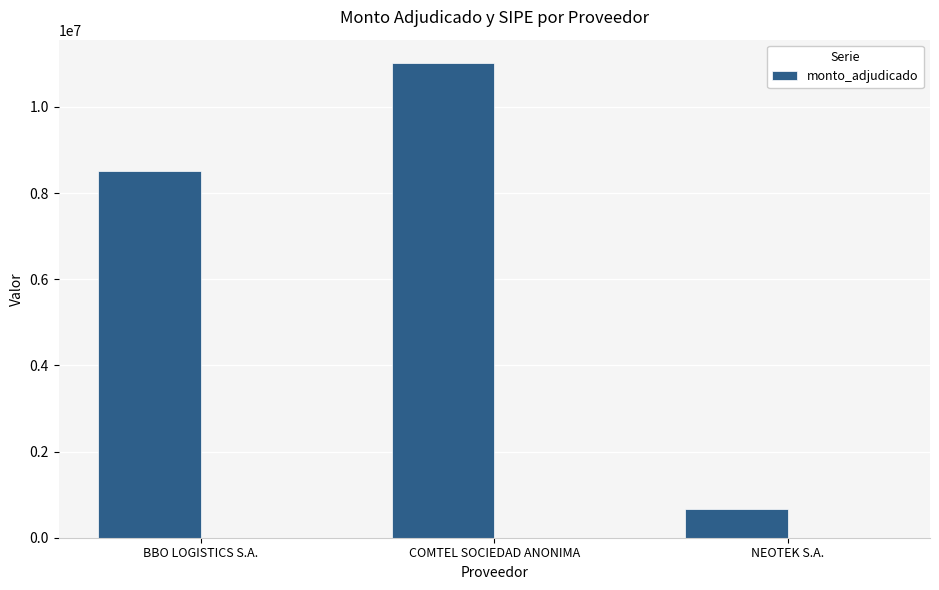

What is the average value?

6729703